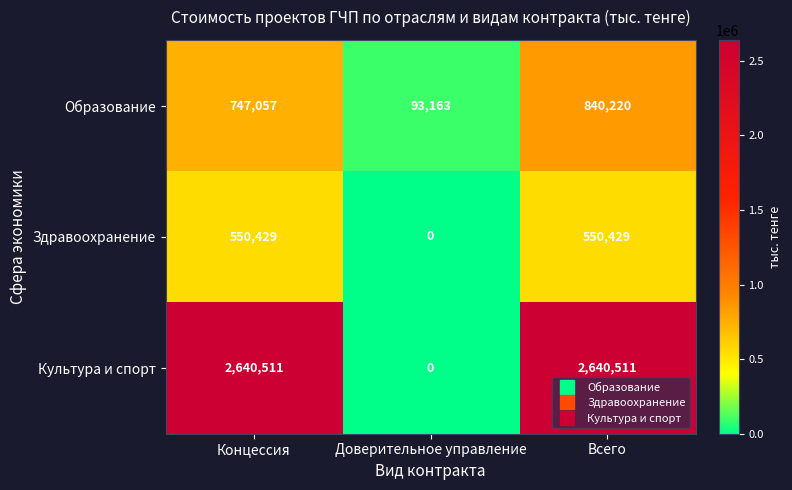

What is the average value of the Образование series?

560147